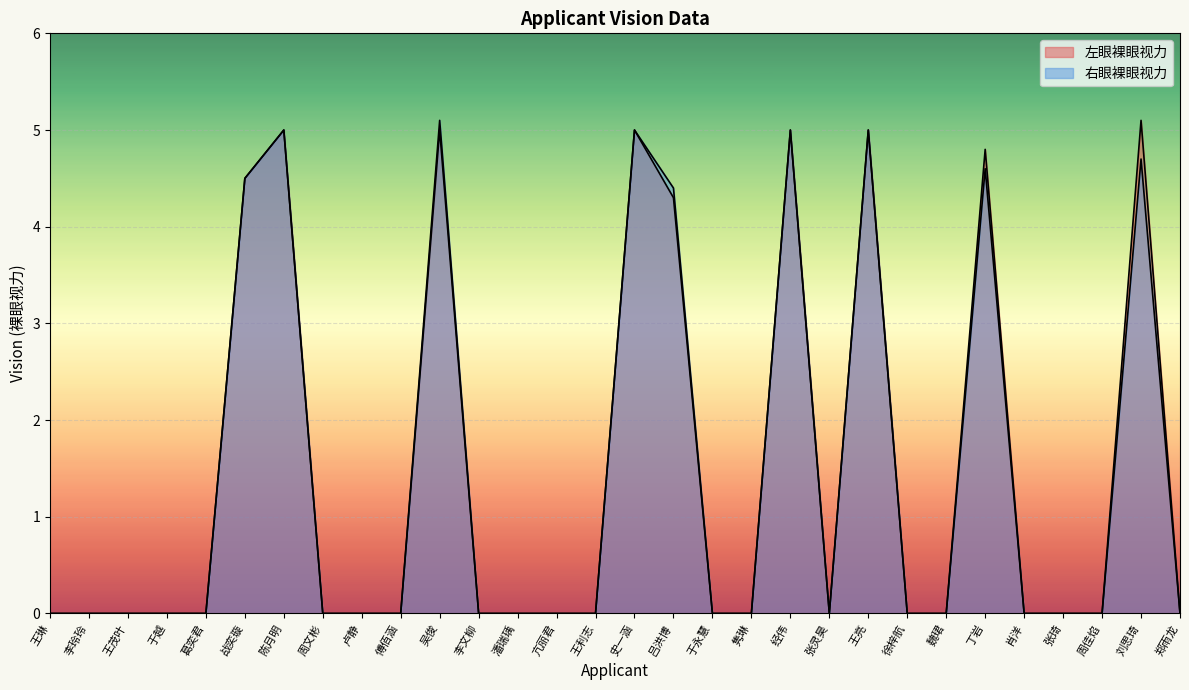

List the labels in order of 右眼裸眼视力 value, largest first.

吴俊, 陈月明, 史一涵, 经伟, 王亮, 刘思琦, 丁岩, 战奕璇, 吕洪博, 王琳, 李玲玲, 王茂叶, 于越, 葛奕君, 周文彬, 卢静, 傅佰涵, 李文柳, 潘瑞瑀, 亢丽君, 王利志, 于永慧, 隽琳, 张灵昊, 徐梓航, 魏珺, 肖洋, 张琦, 周佳焰, 郑雨龙